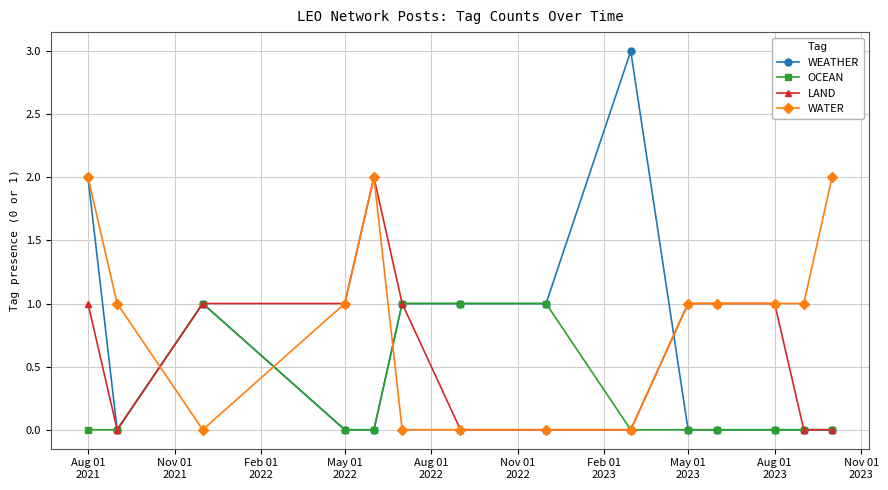

Which series has the largest total across all categories?

WATER